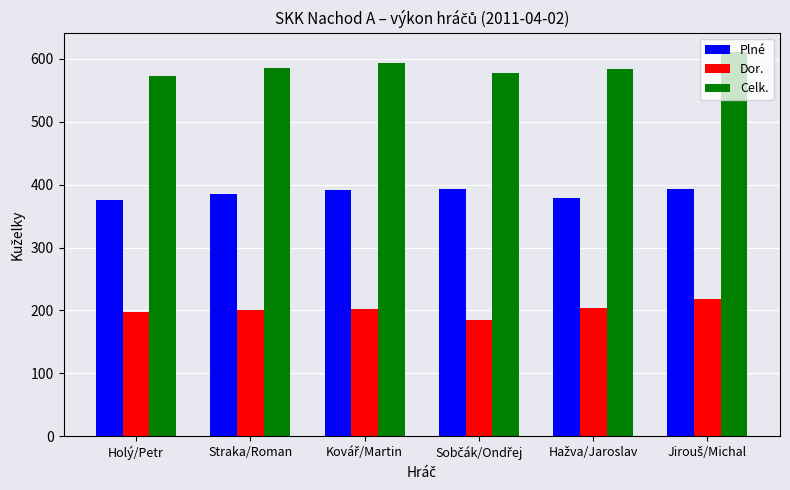

What is the average value of the Celk. series?

588